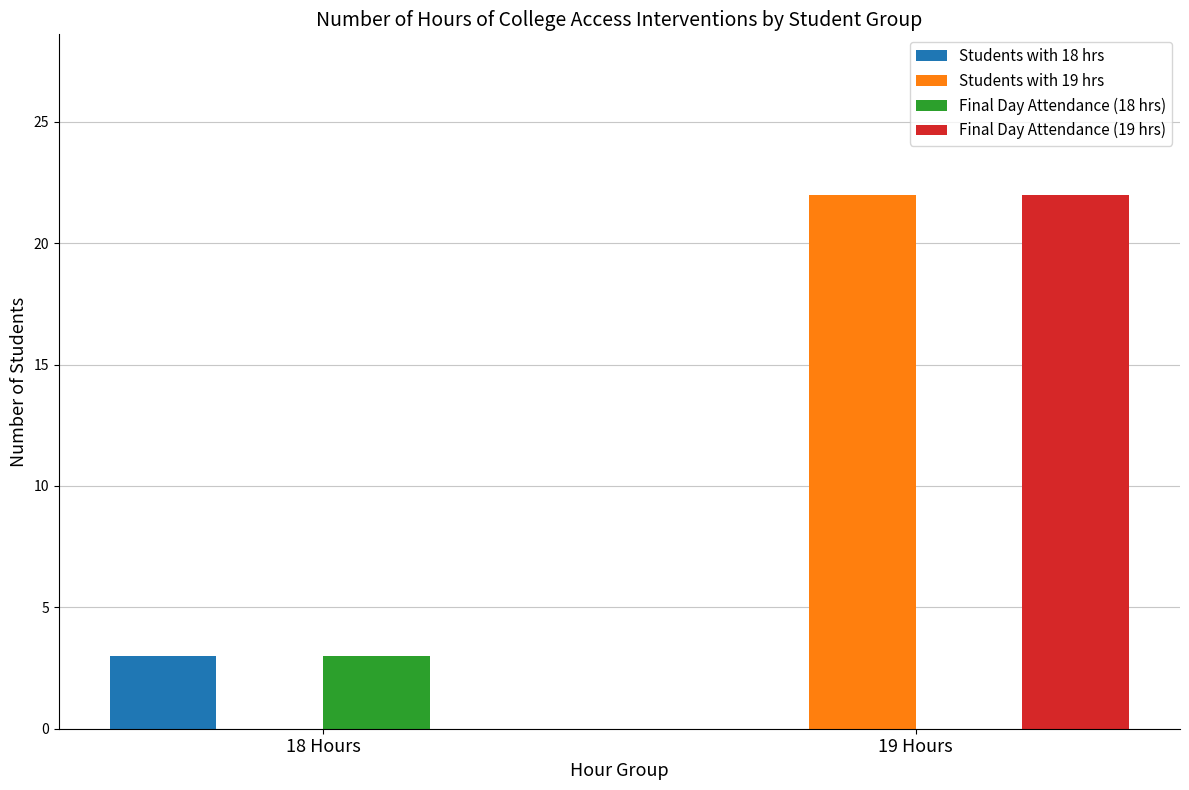

The Final Day Attendance (19 hrs) series shows 22 at 19 Hours. True or false?

True